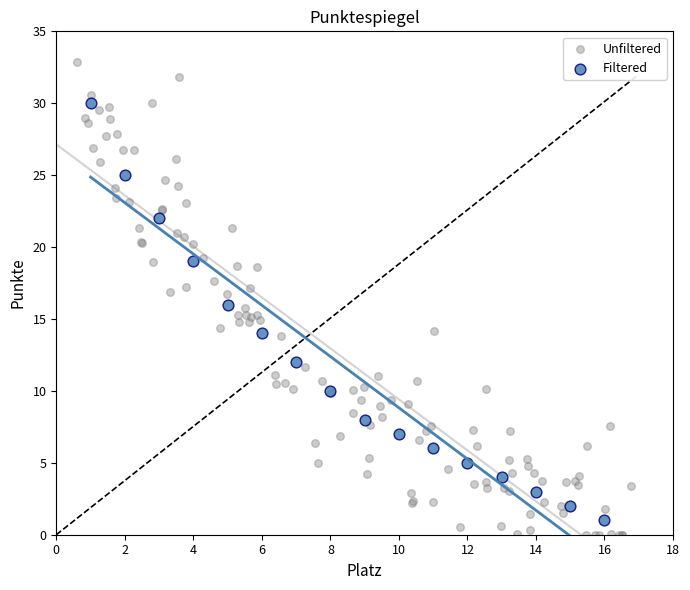

Which series has the widest spread of Y values?

Unfiltered